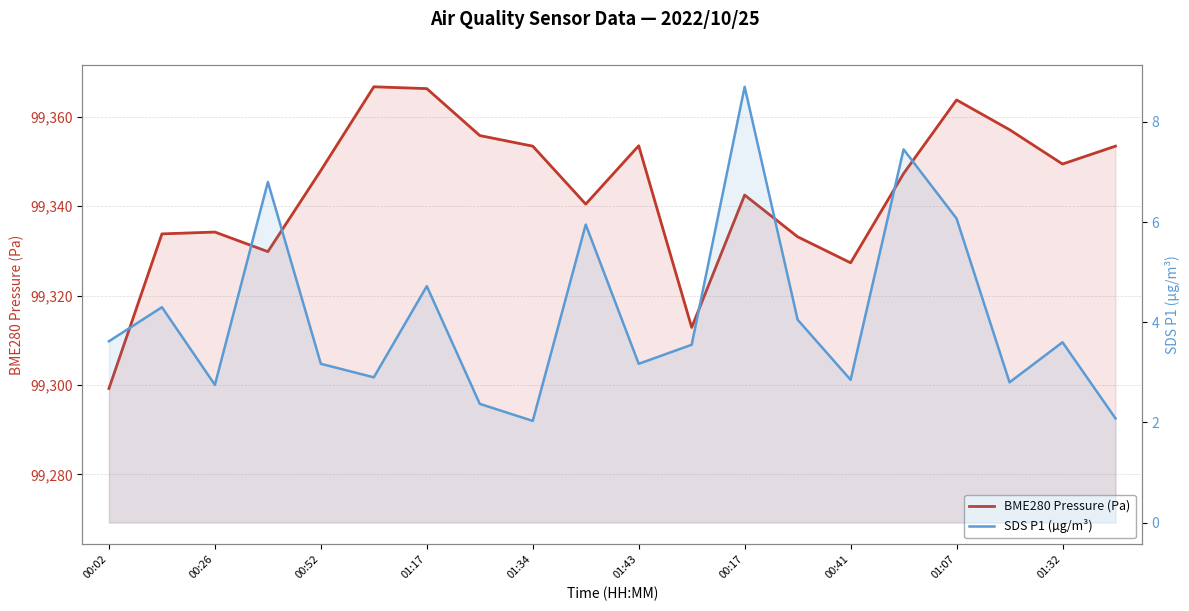

Where does the SDS P1 (µg/m³) series first go above 3?

00:02